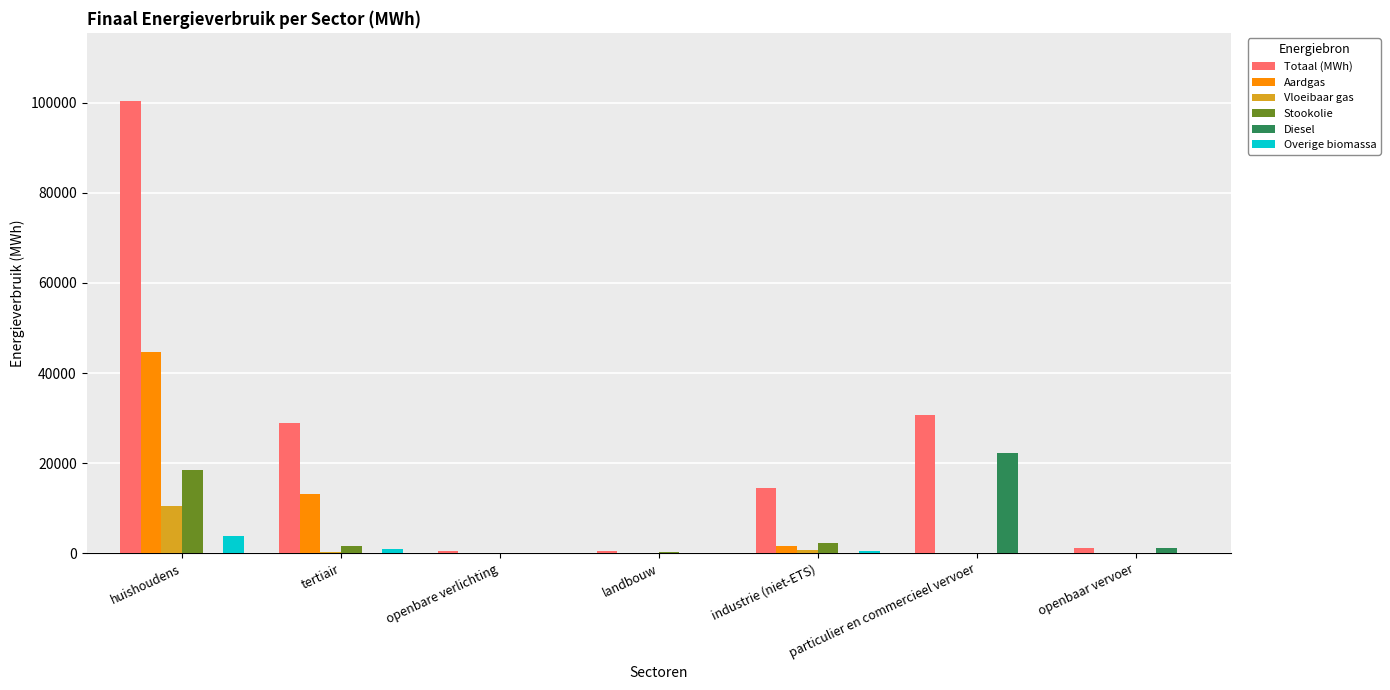

What is the sum of all Stookolie values?

22519.5